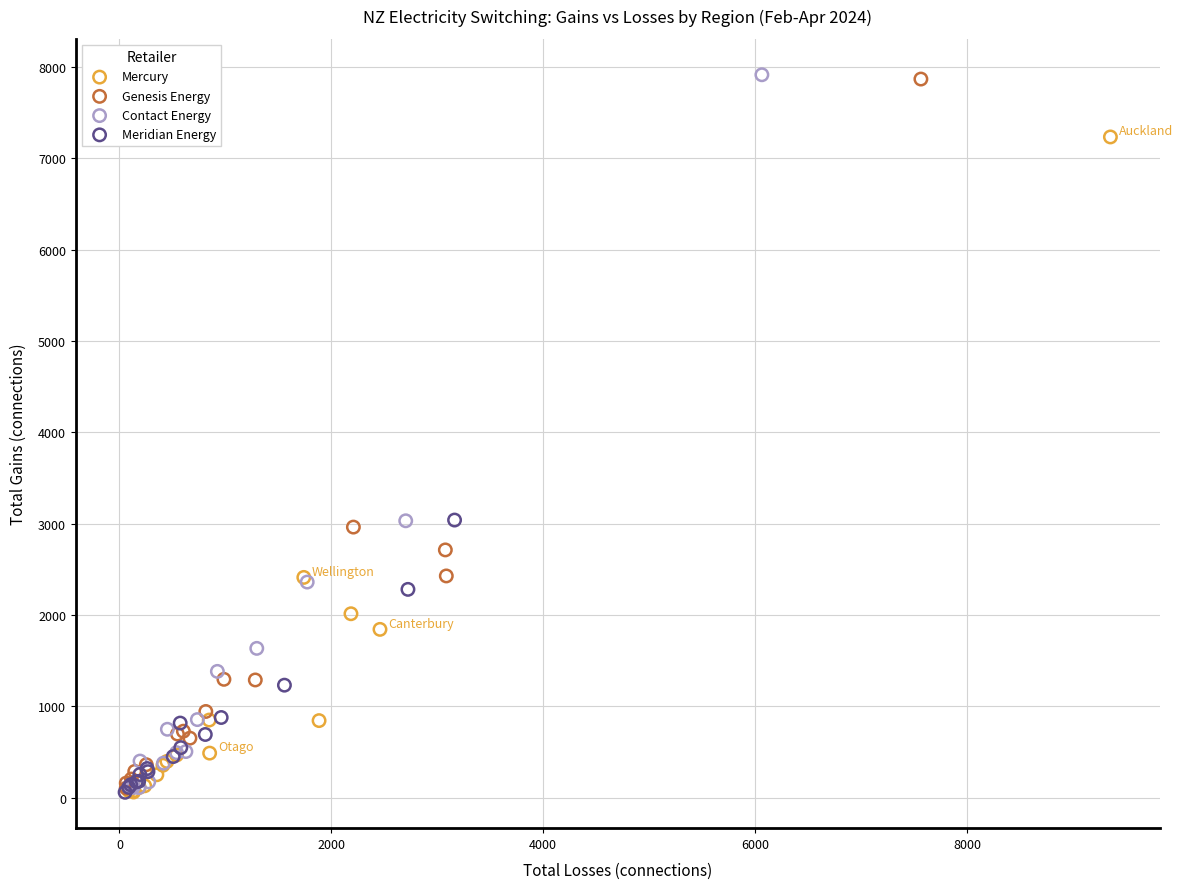

Which series has the widest spread of Y values?

Contact Energy